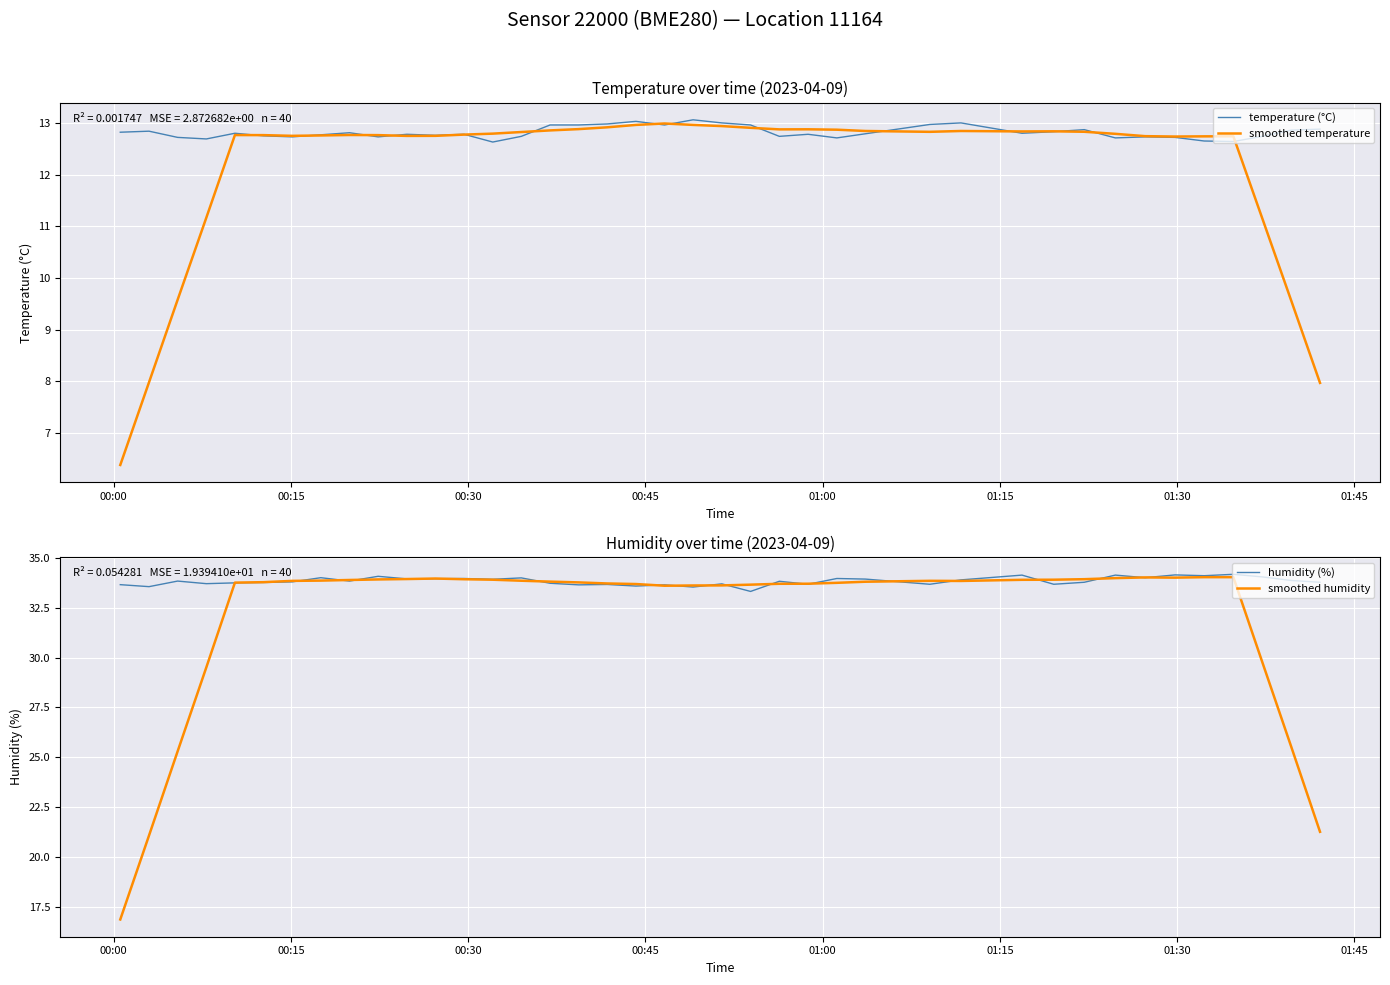

What are all the series names shown in the legend?

temperature (°C), smoothed temperature, humidity (%), smoothed humidity